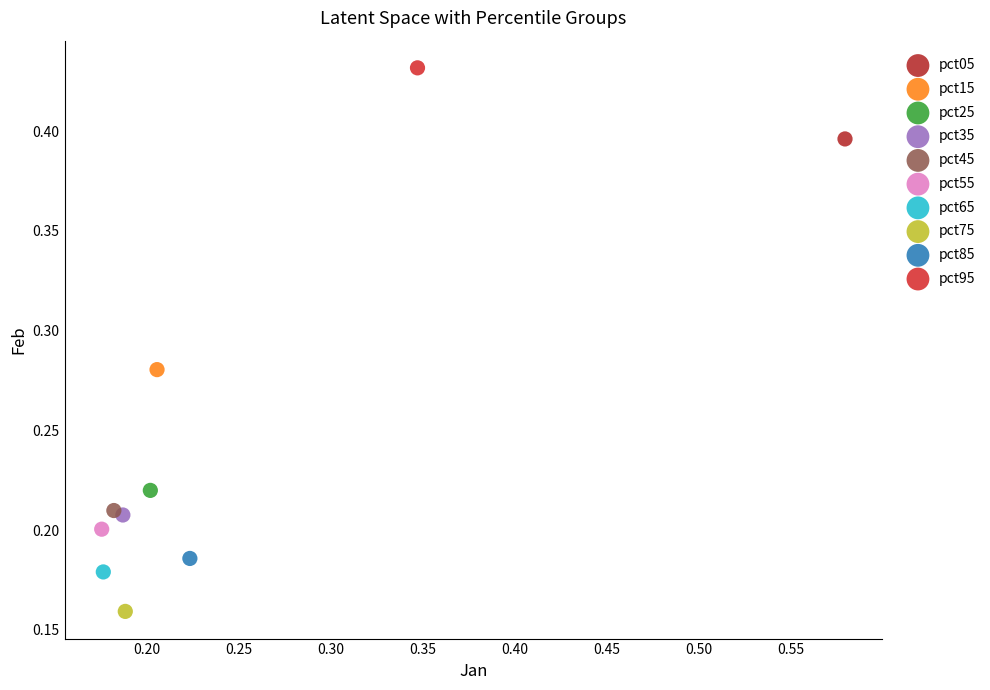

What are all the series names shown in the legend?

pct05, pct15, pct25, pct35, pct45, pct55, pct65, pct75, pct85, pct95